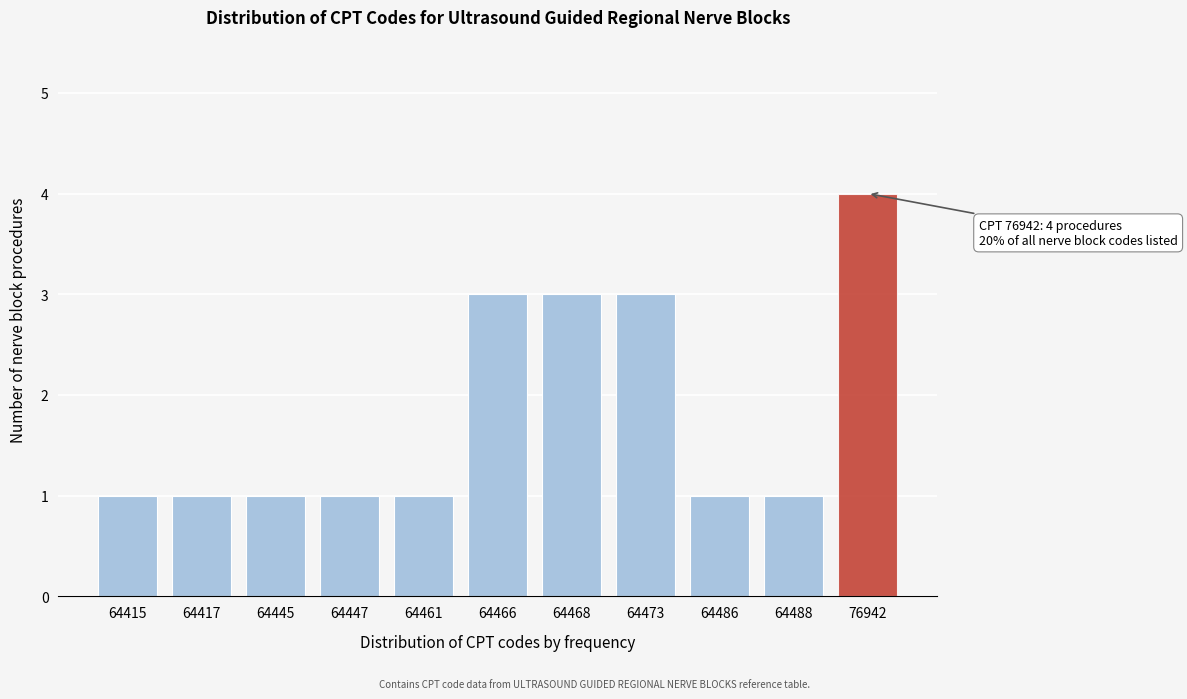

Reading left to right, list all the values displayed in this chart.

64415=1	64417=1	64445=1	64447=1	64461=1	64466=3	64468=3	64473=3	64486=1	64488=1	76942=4